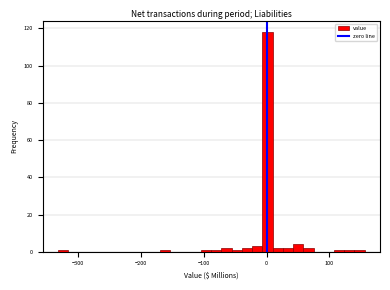

Around what value on the x-axis is the tallest bar? Give the approximate position of its centre, as read against the axis.

0